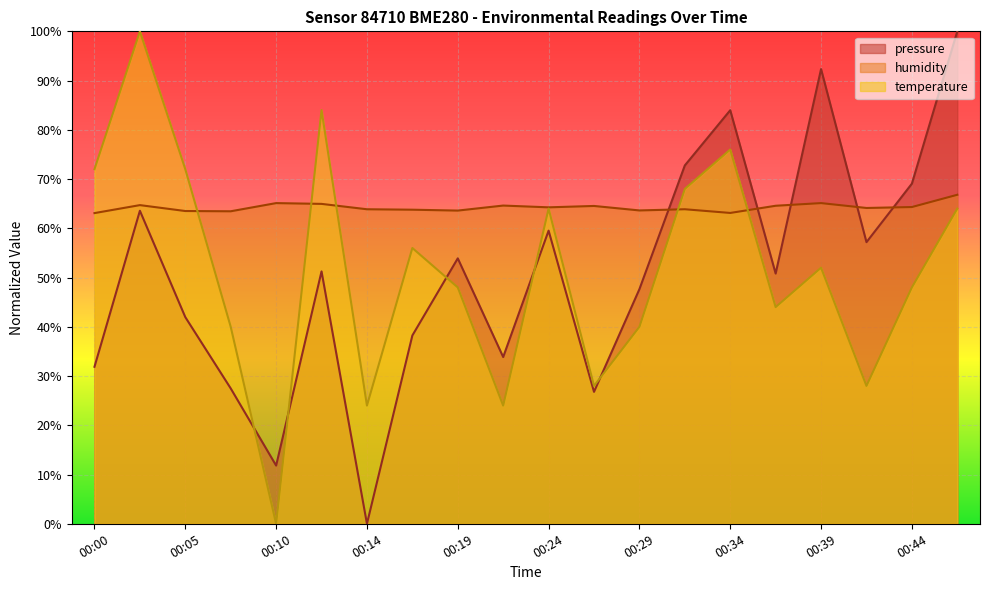

Where is the first local maximum for pressure?

00:02